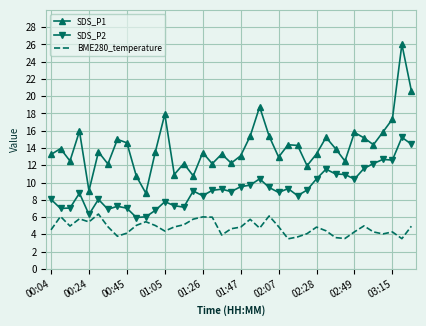

List the series in order of their overall mean, lowest first.

BME280_temperature, SDS_P2, SDS_P1